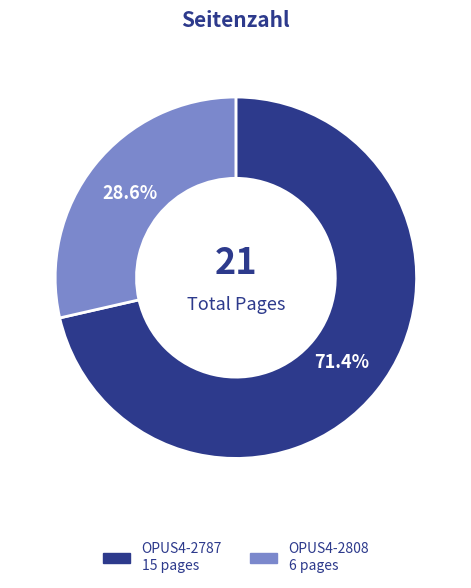

What is the total percentage of OPUS4-2808 and OPUS4-2787?

100.0%